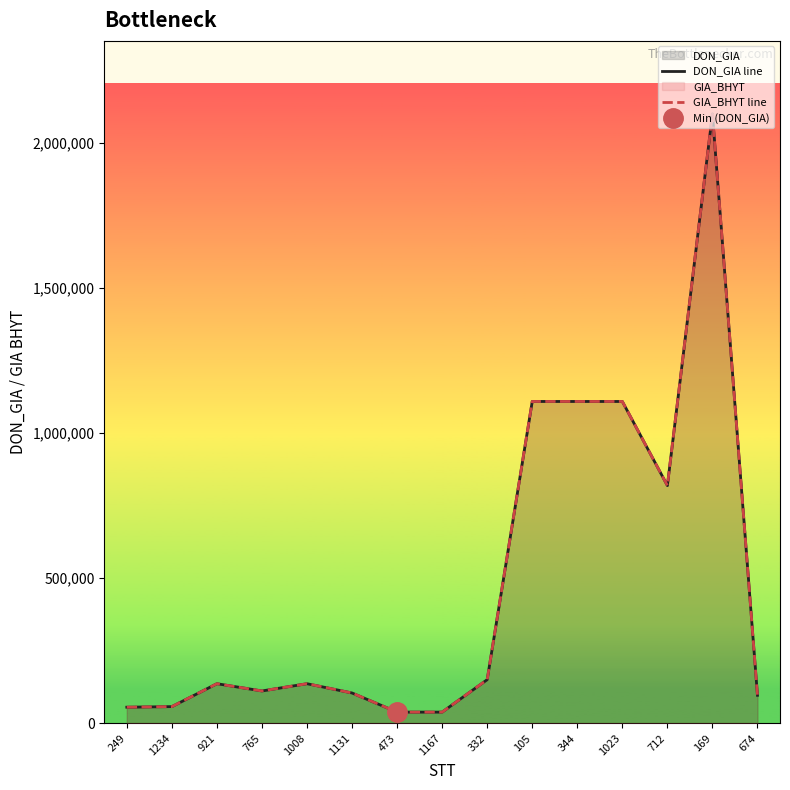

True or false: GIA_BHYT line and DON_GIA line intersect in this chart.

False